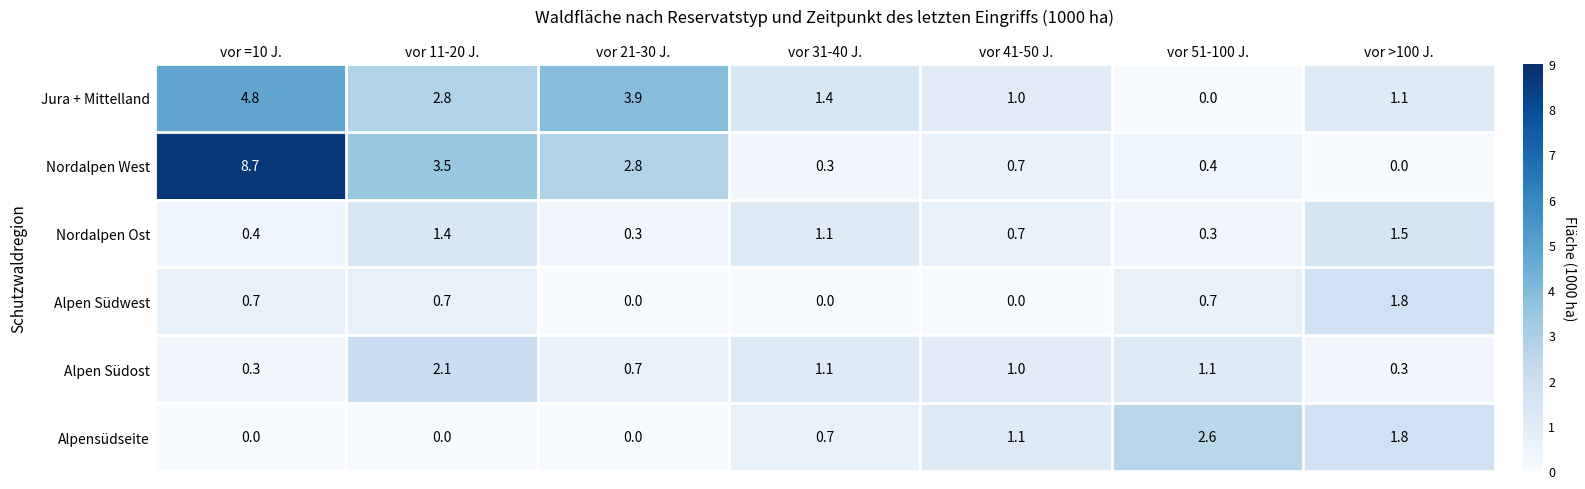

What is the difference between the highest and lowest values at vor 41-50 J.?

1.1